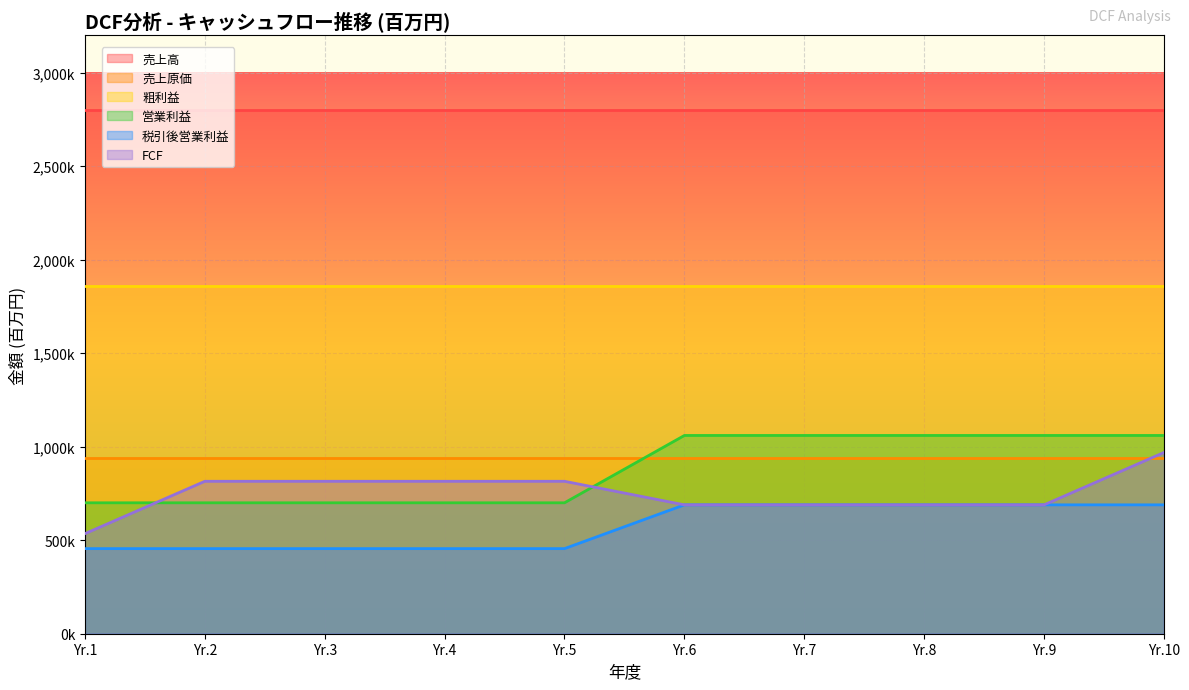

True or false: 税引後営業利益 and FCF cross at least once.

False